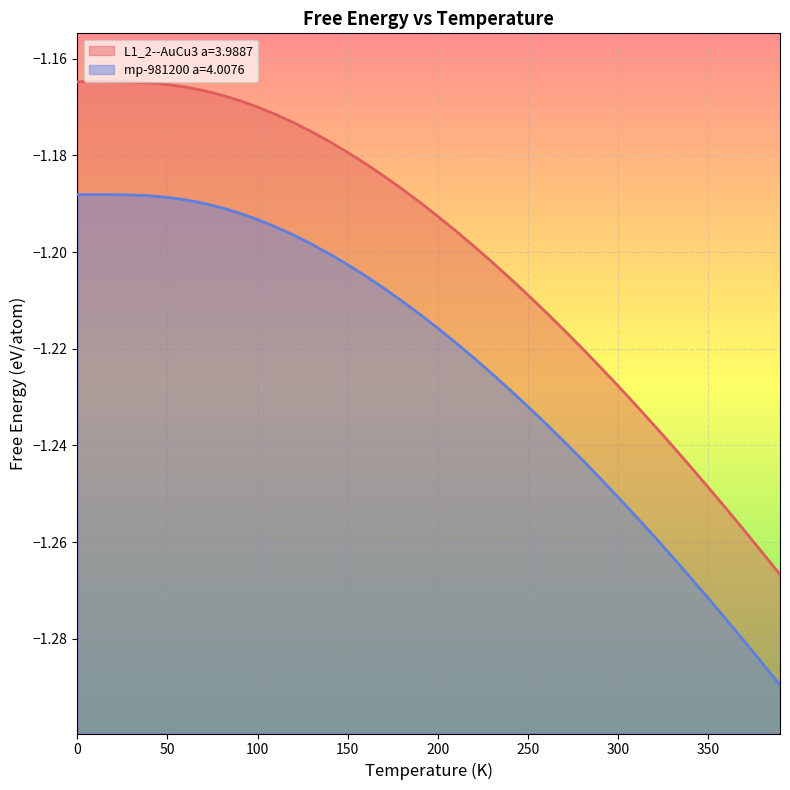

True or false: L1_2--AuCu3 a=3.9887 and mp-981200 a=4.0076 cross at least once.

False